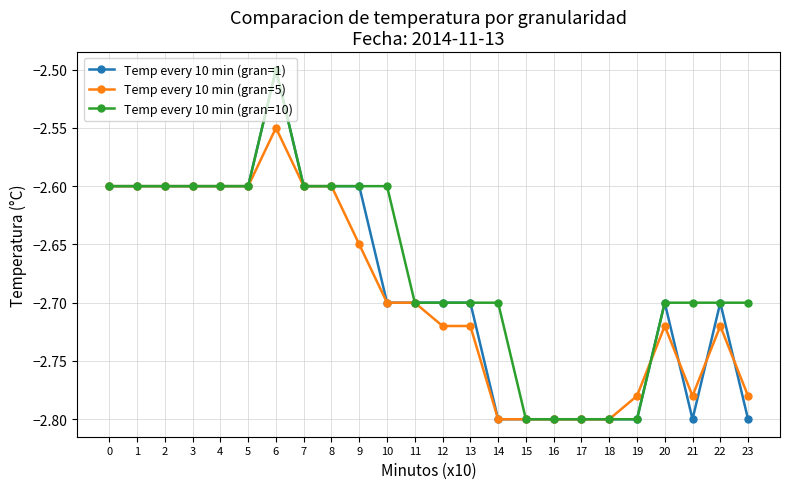

True or false: Temp every 10 min (gran=10) has a value of -2.5 at 6.

True